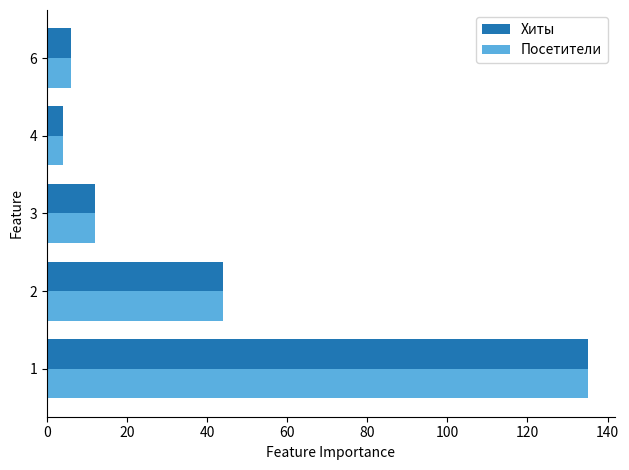

Is it true that Посетители equals 12 at 3?

True